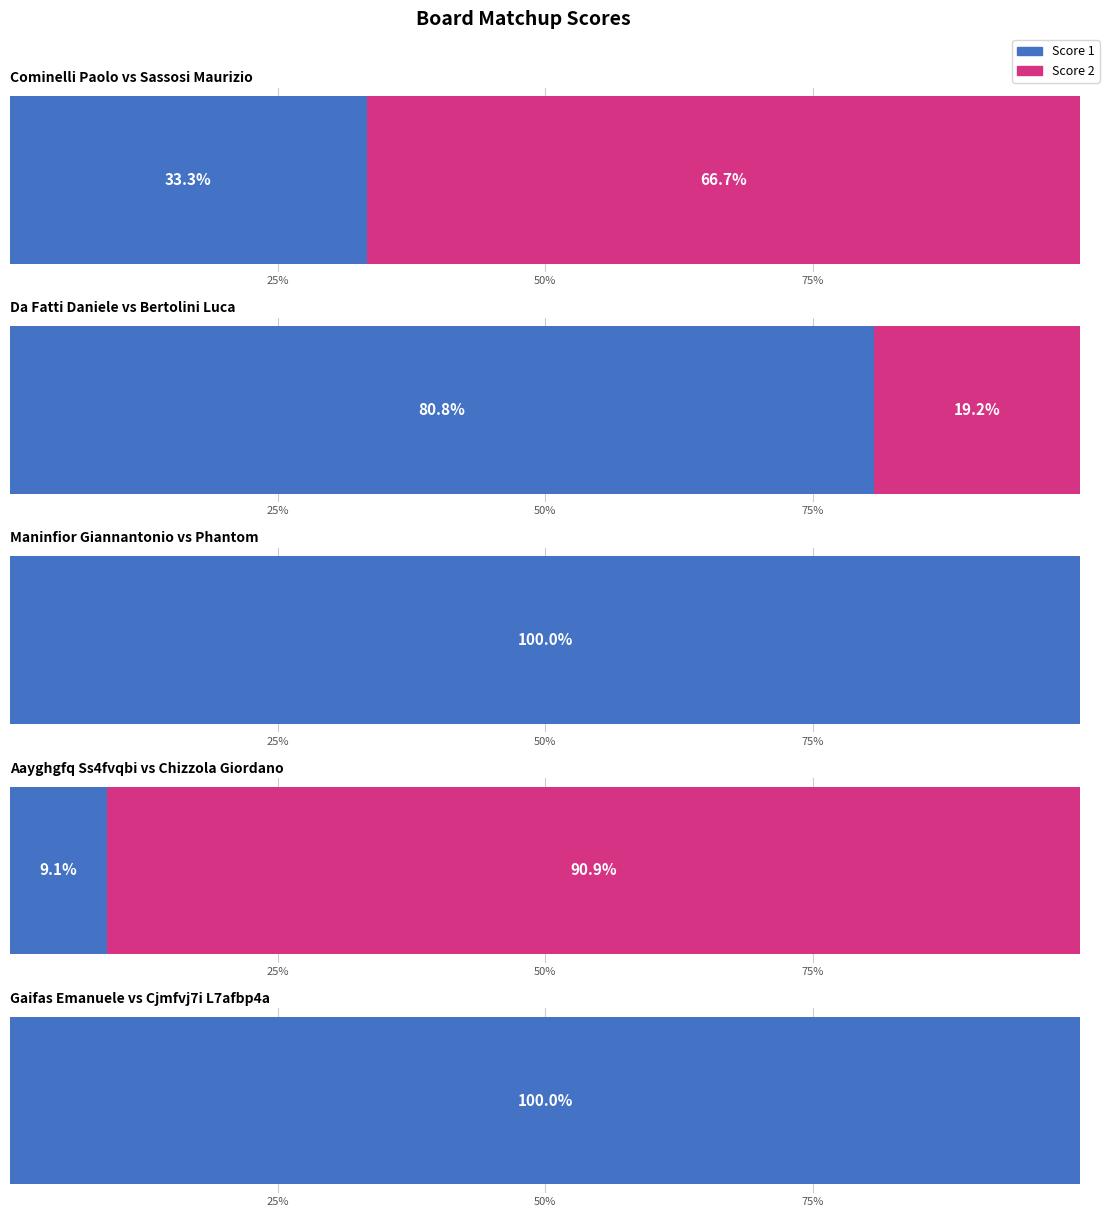

Rank the series at Board 5 from lowest to highest value.

Score 2, Score 1